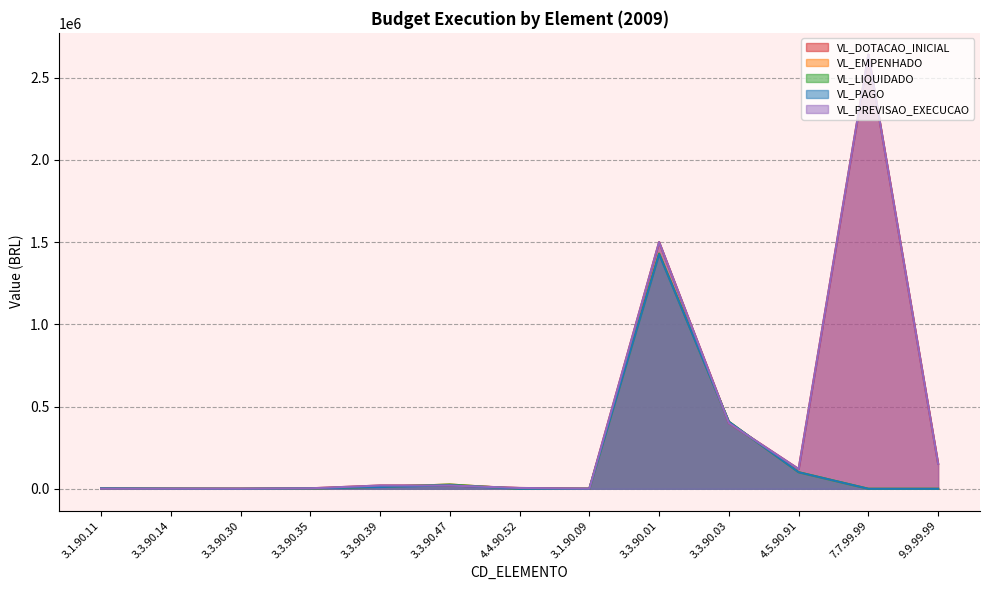

What is the maximum value shown in the chart?

2640000.0